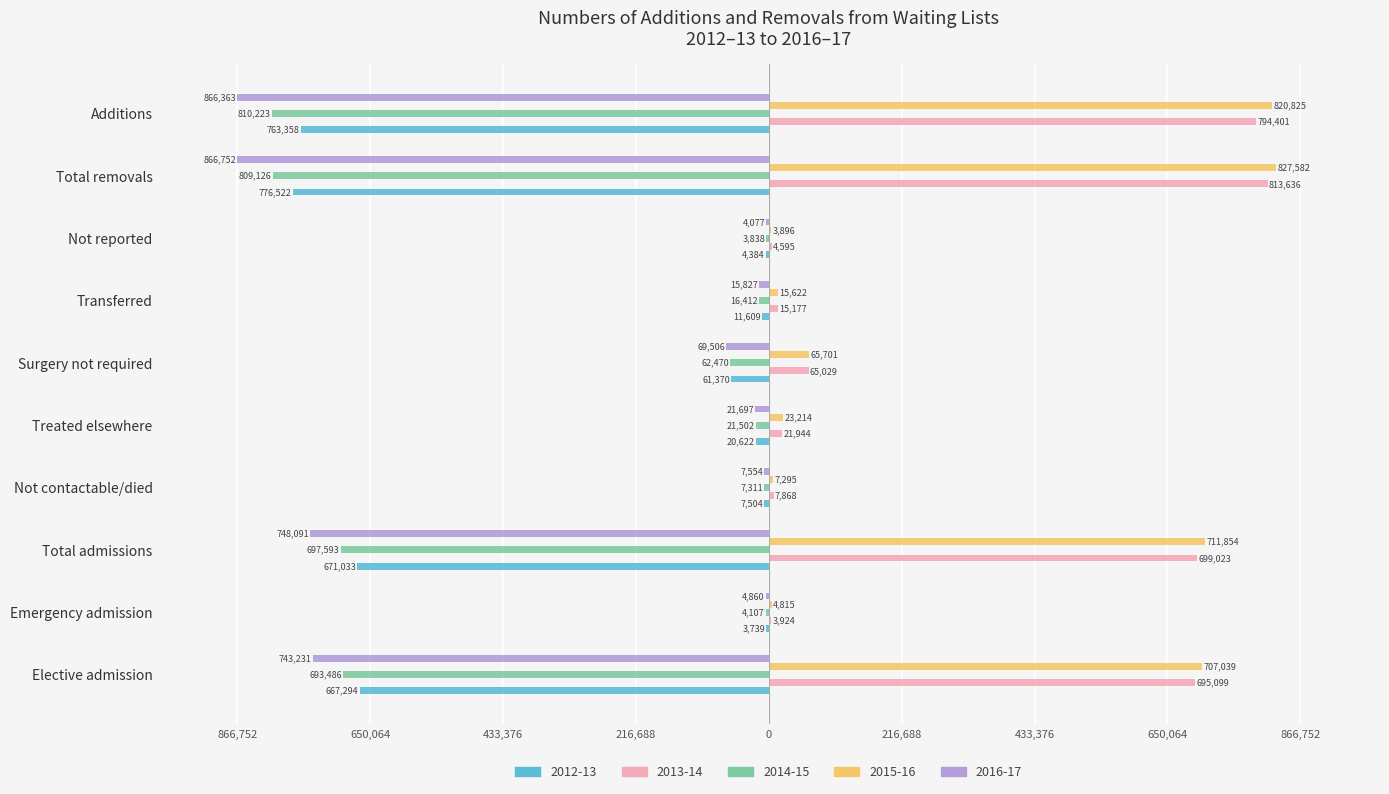

At which category does the chart reach its minimum across all series?

Total removals